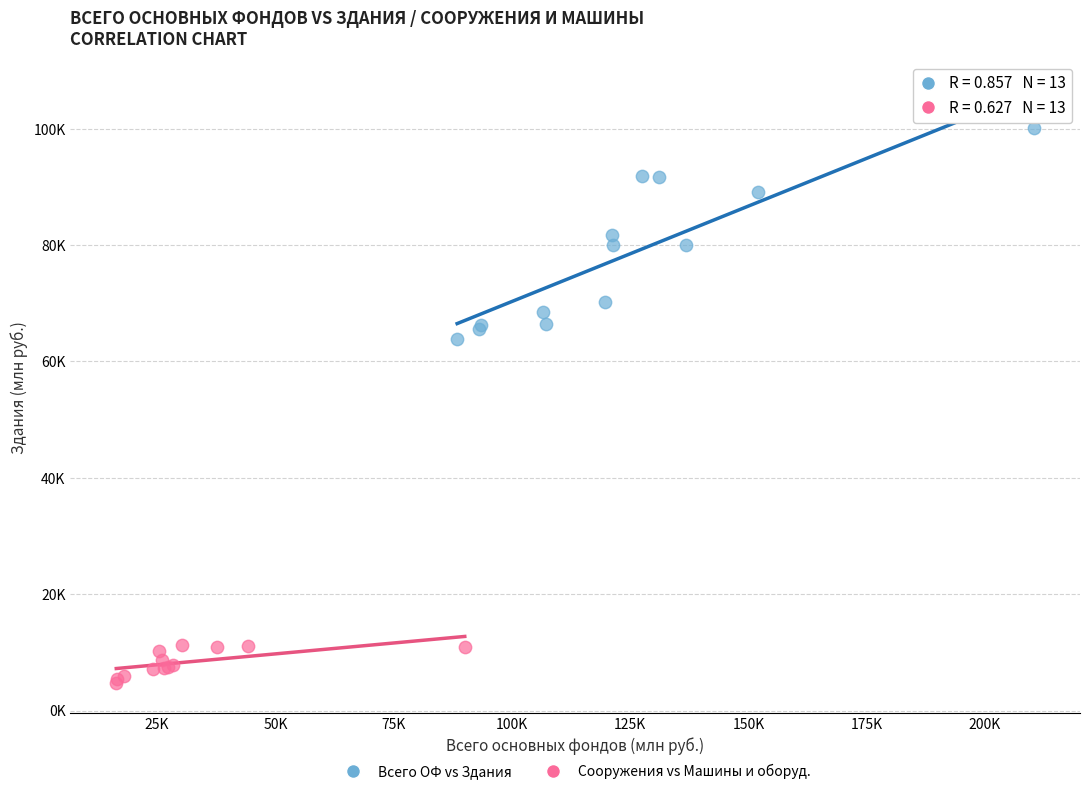

What are all the series names shown in the legend?

Всего ОФ vs Здания, Сооружения vs Машины и оборуд.